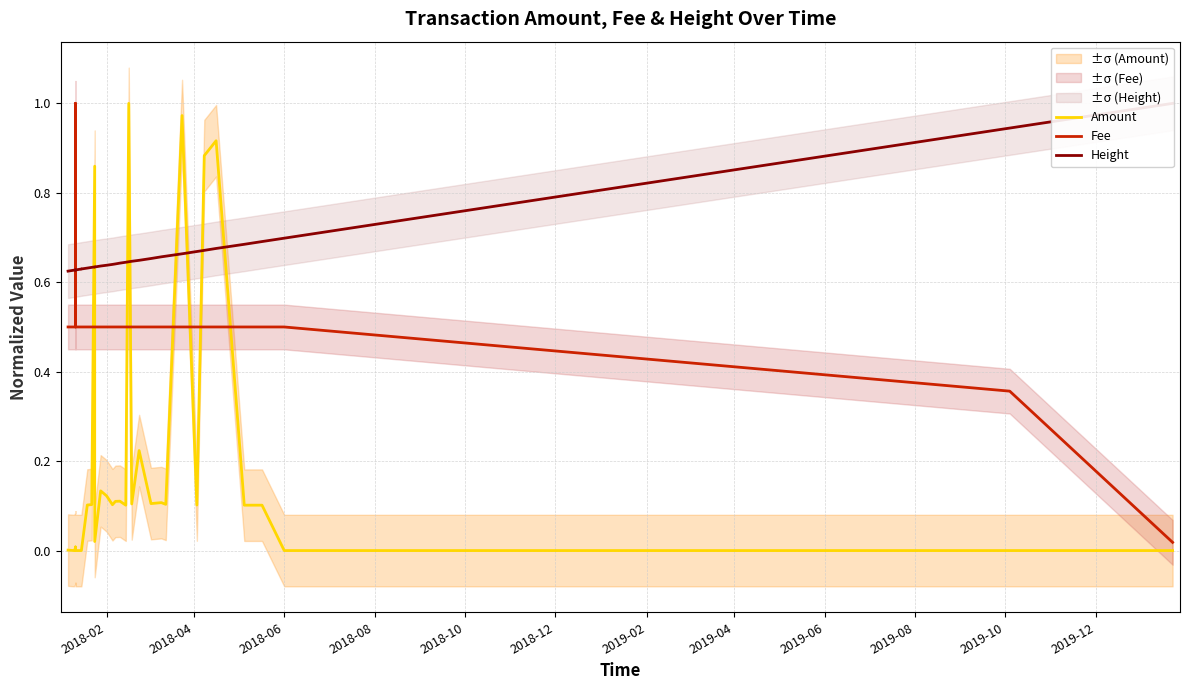

Is the value of Amount at 2018-08 greater than the value of Height at 28?

No